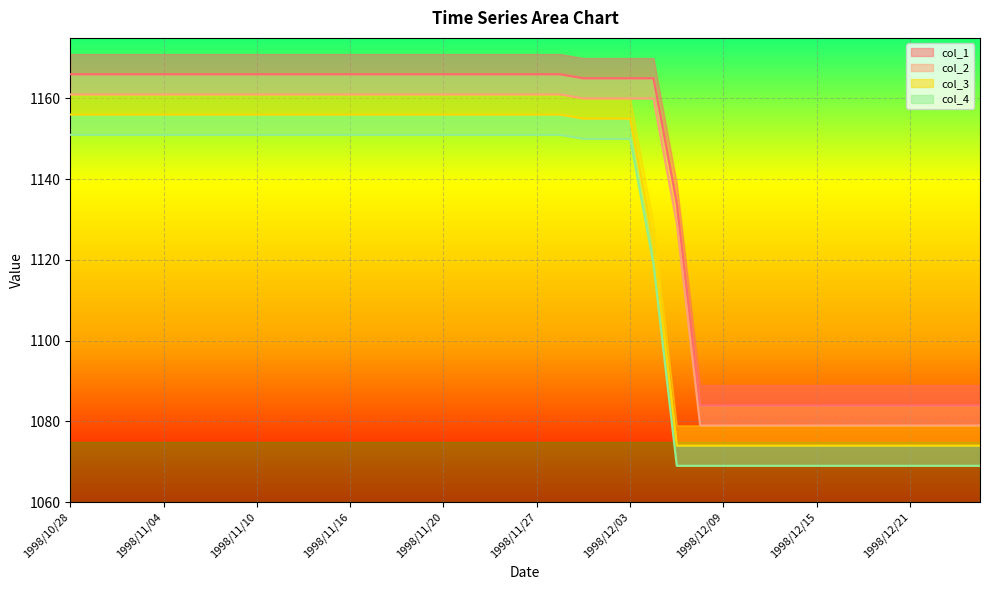

List the series in order of their overall mean, highest first.

col_1, col_2, col_3, col_4